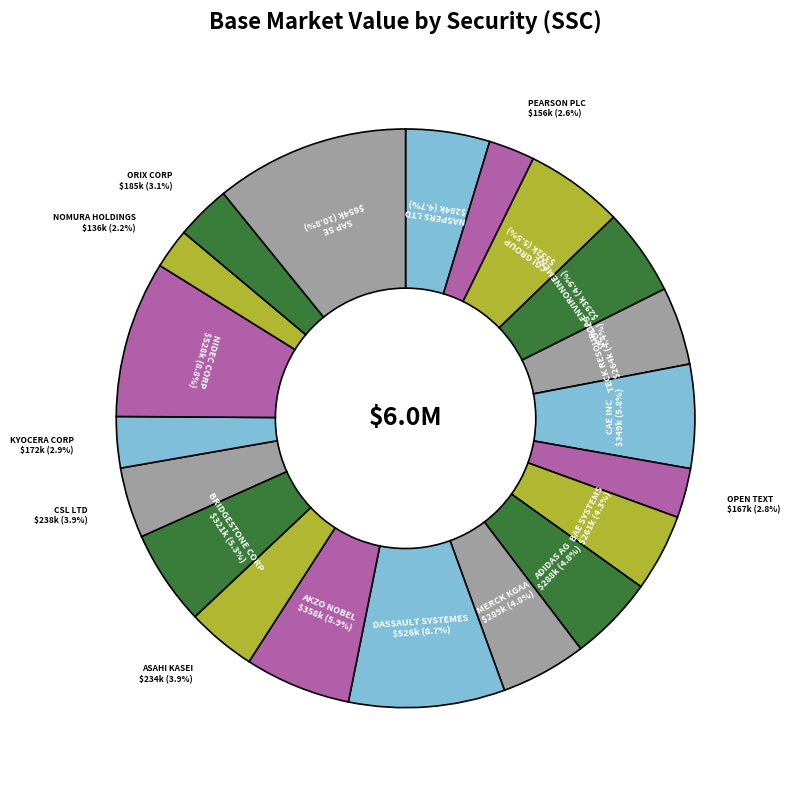

Count the number of slices in the pie.

20